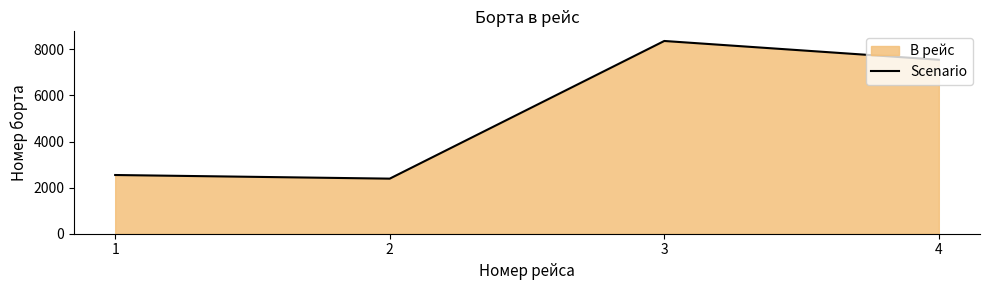

How many data points does each series have?

4